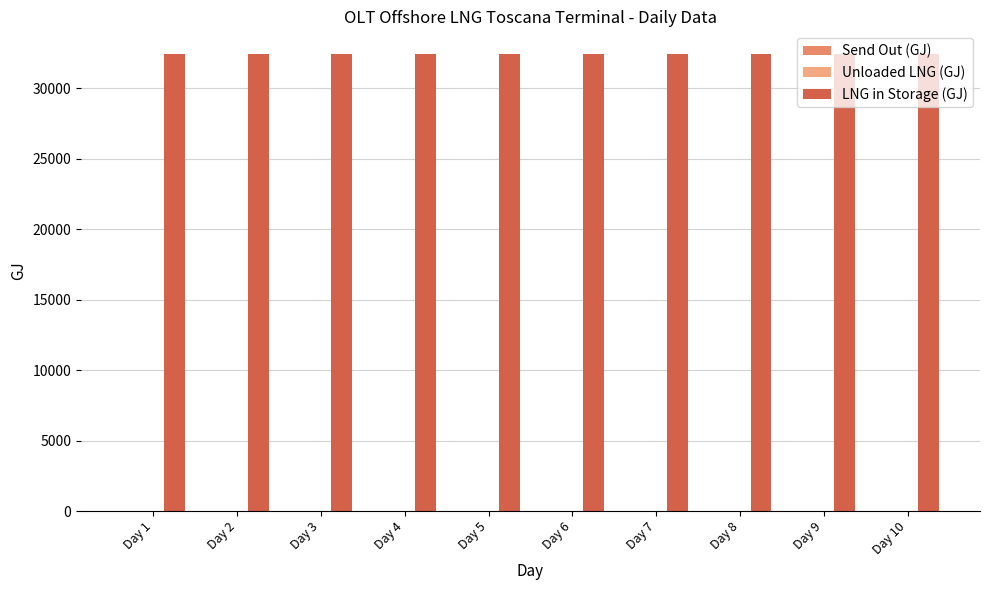

True or false: LNG in Storage (GJ) has a value of 47912.3 at Day 5.

False